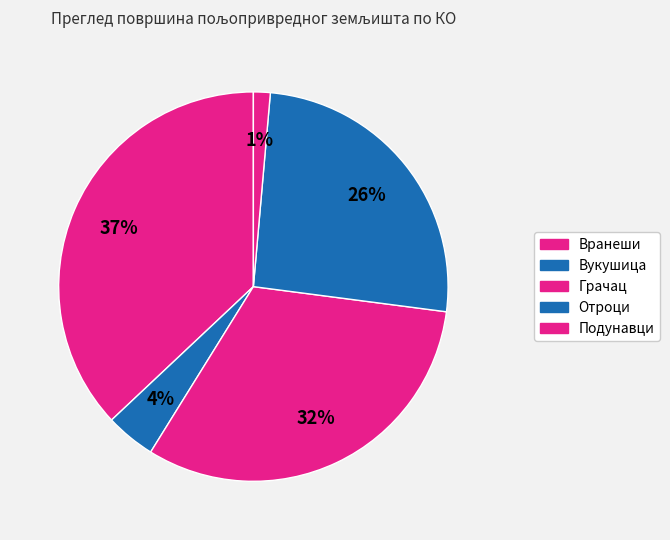

To the nearest percent, what percentage of the pie is Отроци?

26%